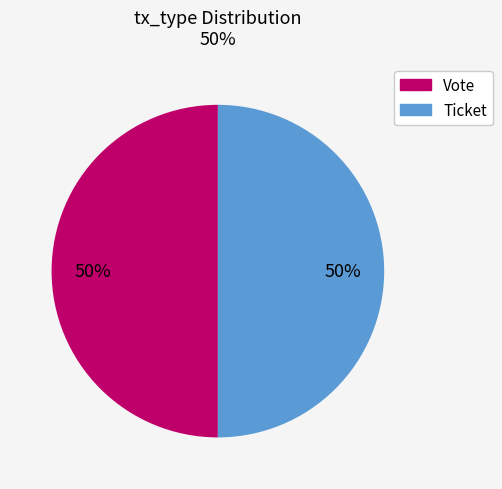

To the nearest percent, what is the combined percentage of Ticket and Vote?

100%